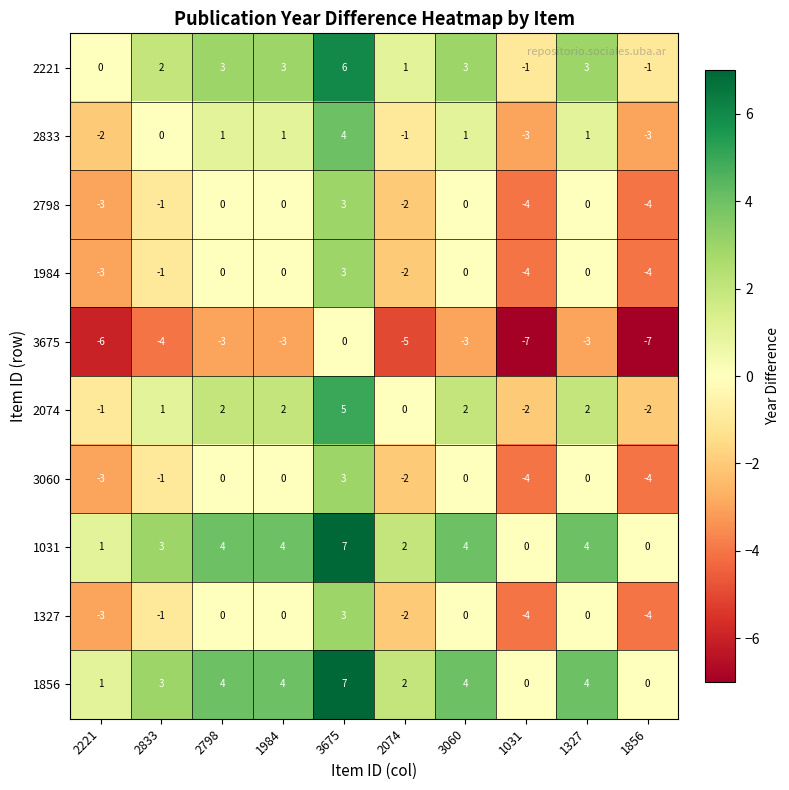

At which category is the sum across all series the highest?

3675